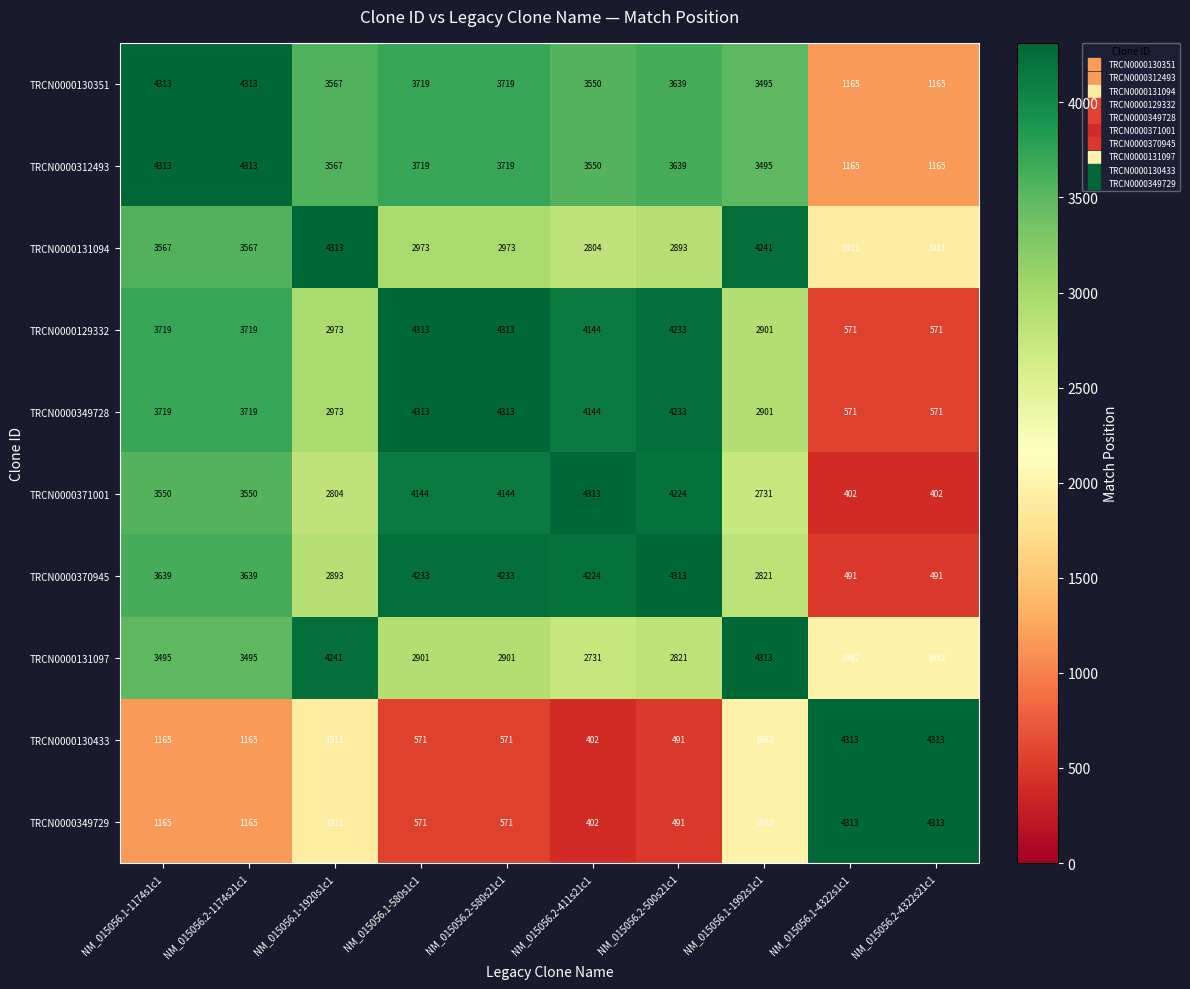

What is the average value of the TRCN0000349728 series?

3146